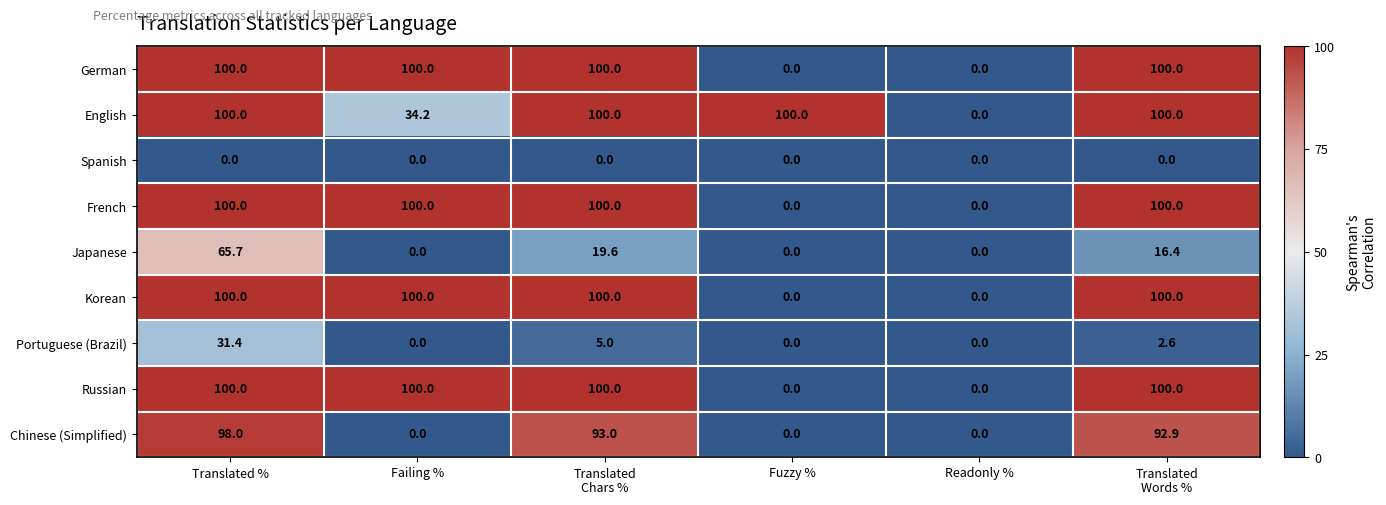

At how many categories does at least one series exceed 65?

5